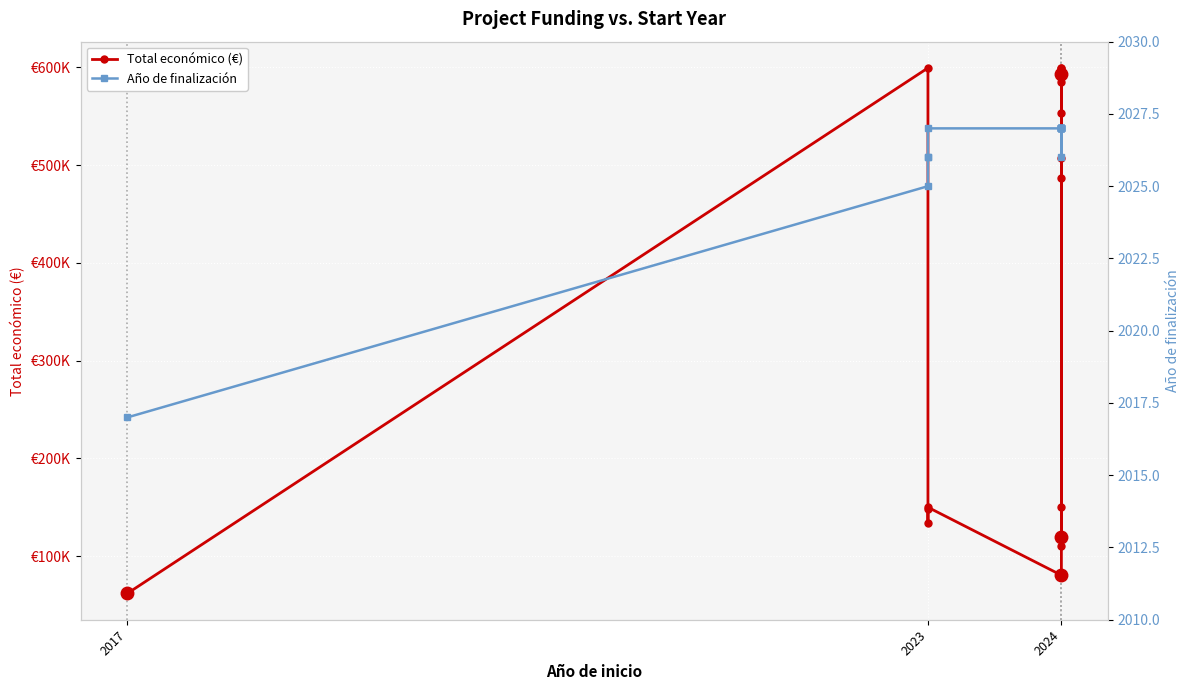

At which category does the chart reach its peak across all series?

2023